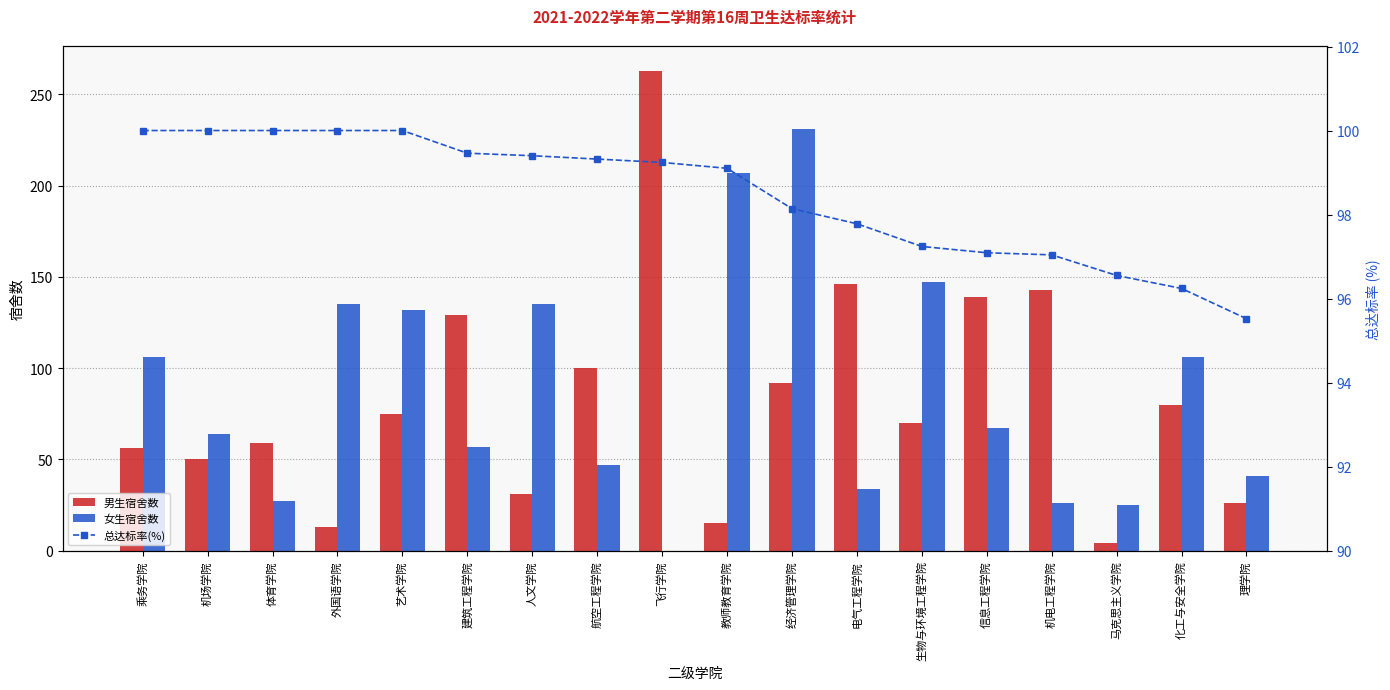

List the labels in order of 总达标率(%) value, largest first.

乘务学院, 机场学院, 体育学院, 外国语学院, 艺术学院, 建筑工程学院, 人文学院, 航空工程学院, 飞行学院, 教师教育学院, 经济管理学院, 电气工程学院, 生物与环境工程学院, 信息工程学院, 机电工程学院, 马克思主义学院, 化工与安全学院, 理学院